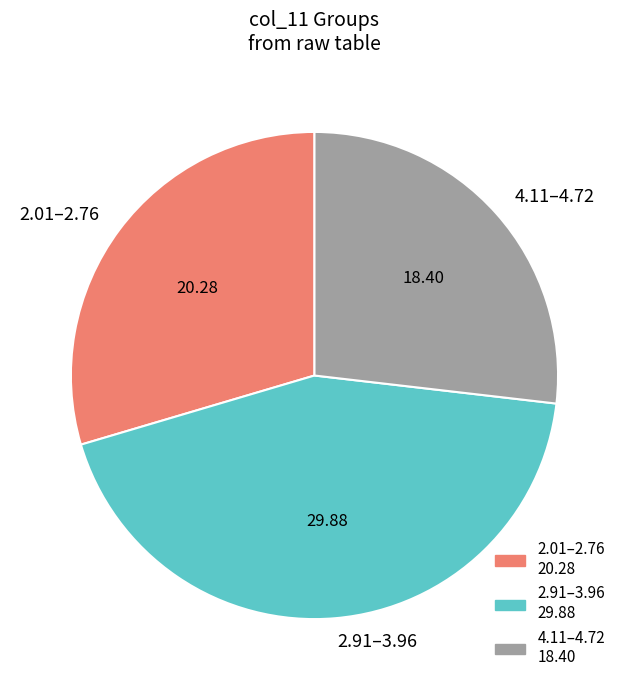

Combined, do 4.11–4.72 and 2.01–2.76 account for over 50%?

Yes